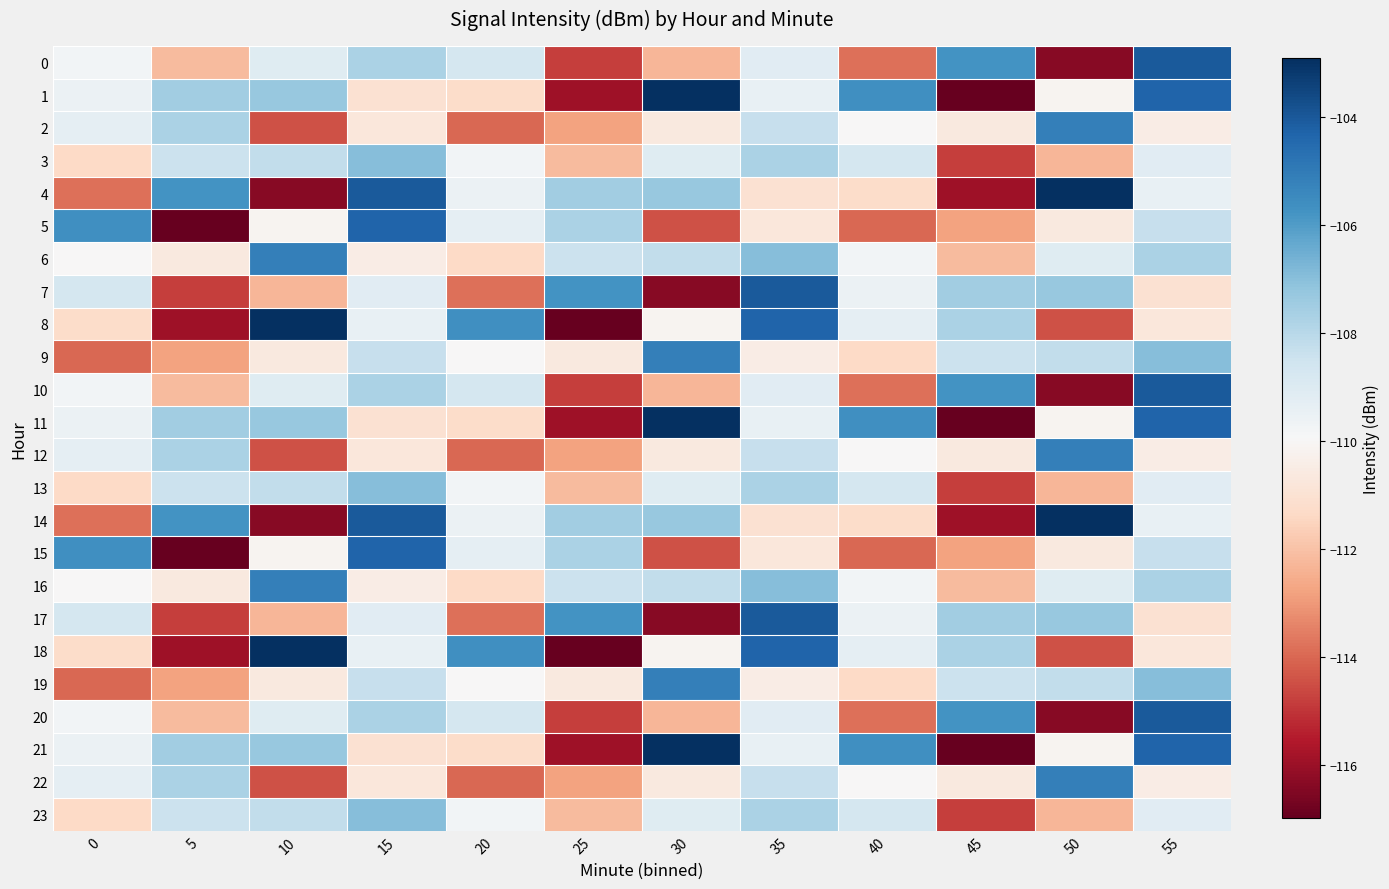

Reading left to right, transcribe all the data shown in this chart.

0: 0=-109.7	5=-112.2	10=-109.1	15=-107.7	20=-108.7	25=-114.8	30=-112.3	35=-109.2	40=-113.8	45=-105.8	50=-116.3	55=-104.0
1: 0=-109.5	5=-107.5	10=-107.3	15=-111.0	20=-111.2	25=-115.9	30=-102.9	35=-109.4	40=-105.6	45=-117.0	50=-110.1	55=-104.3
2: 0=-109.3	5=-107.7	10=-114.4	15=-110.8	20=-114.0	25=-112.8	30=-110.7	35=-108.3	40=-110.0	45=-110.6	50=-105.1	55=-110.5
3: 0=-111.4	5=-108.4	10=-108.2	15=-107.0	20=-109.7	25=-112.2	30=-109.1	35=-107.7	40=-108.7	45=-114.8	50=-112.3	55=-109.2
4: 0=-113.8	5=-105.8	10=-116.3	15=-104.0	20=-109.5	25=-107.5	30=-107.3	35=-111.0	40=-111.2	45=-115.9	50=-102.9	55=-109.4
5: 0=-105.6	5=-117.0	10=-110.1	15=-104.3	20=-109.3	25=-107.7	30=-114.4	35=-110.8	40=-114.0	45=-112.8	50=-110.7	55=-108.3
6: 0=-110.0	5=-110.6	10=-105.1	15=-110.5	20=-111.4	25=-108.4	30=-108.2	35=-107.0	40=-109.7	45=-112.2	50=-109.1	55=-107.7
7: 0=-108.7	5=-114.8	10=-112.3	15=-109.2	20=-113.8	25=-105.8	30=-116.3	35=-104.0	40=-109.5	45=-107.5	50=-107.3	55=-111.0
8: 0=-111.2	5=-115.9	10=-102.9	15=-109.4	20=-105.6	25=-117.0	30=-110.1	35=-104.3	40=-109.3	45=-107.7	50=-114.4	55=-110.8
9: 0=-114.0	5=-112.8	10=-110.7	15=-108.3	20=-110.0	25=-110.6	30=-105.1	35=-110.5	40=-111.4	45=-108.4	50=-108.2	55=-107.0
10: 0=-109.7	5=-112.2	10=-109.1	15=-107.7	20=-108.7	25=-114.8	30=-112.3	35=-109.2	40=-113.8	45=-105.8	50=-116.3	55=-104.0
11: 0=-109.5	5=-107.5	10=-107.3	15=-111.0	20=-111.2	25=-115.9	30=-102.9	35=-109.4	40=-105.6	45=-117.0	50=-110.1	55=-104.3
12: 0=-109.3	5=-107.7	10=-114.4	15=-110.8	20=-114.0	25=-112.8	30=-110.7	35=-108.3	40=-110.0	45=-110.6	50=-105.1	55=-110.5
13: 0=-111.4	5=-108.4	10=-108.2	15=-107.0	20=-109.7	25=-112.2	30=-109.1	35=-107.7	40=-108.7	45=-114.8	50=-112.3	55=-109.2
14: 0=-113.8	5=-105.8	10=-116.3	15=-104.0	20=-109.5	25=-107.5	30=-107.3	35=-111.0	40=-111.2	45=-115.9	50=-102.9	55=-109.4
15: 0=-105.6	5=-117.0	10=-110.1	15=-104.3	20=-109.3	25=-107.7	30=-114.4	35=-110.8	40=-114.0	45=-112.8	50=-110.7	55=-108.3
16: 0=-110.0	5=-110.6	10=-105.1	15=-110.5	20=-111.4	25=-108.4	30=-108.2	35=-107.0	40=-109.7	45=-112.2	50=-109.1	55=-107.7
17: 0=-108.7	5=-114.8	10=-112.3	15=-109.2	20=-113.8	25=-105.8	30=-116.3	35=-104.0	40=-109.5	45=-107.5	50=-107.3	55=-111.0
18: 0=-111.2	5=-115.9	10=-102.9	15=-109.4	20=-105.6	25=-117.0	30=-110.1	35=-104.3	40=-109.3	45=-107.7	50=-114.4	55=-110.8
19: 0=-114.0	5=-112.8	10=-110.7	15=-108.3	20=-110.0	25=-110.6	30=-105.1	35=-110.5	40=-111.4	45=-108.4	50=-108.2	55=-107.0
20: 0=-109.7	5=-112.2	10=-109.1	15=-107.7	20=-108.7	25=-114.8	30=-112.3	35=-109.2	40=-113.8	45=-105.8	50=-116.3	55=-104.0
21: 0=-109.5	5=-107.5	10=-107.3	15=-111.0	20=-111.2	25=-115.9	30=-102.9	35=-109.4	40=-105.6	45=-117.0	50=-110.1	55=-104.3
22: 0=-109.3	5=-107.7	10=-114.4	15=-110.8	20=-114.0	25=-112.8	30=-110.7	35=-108.3	40=-110.0	45=-110.6	50=-105.1	55=-110.5
23: 0=-111.4	5=-108.4	10=-108.2	15=-107.0	20=-109.7	25=-112.2	30=-109.1	35=-107.7	40=-108.7	45=-114.8	50=-112.3	55=-109.2